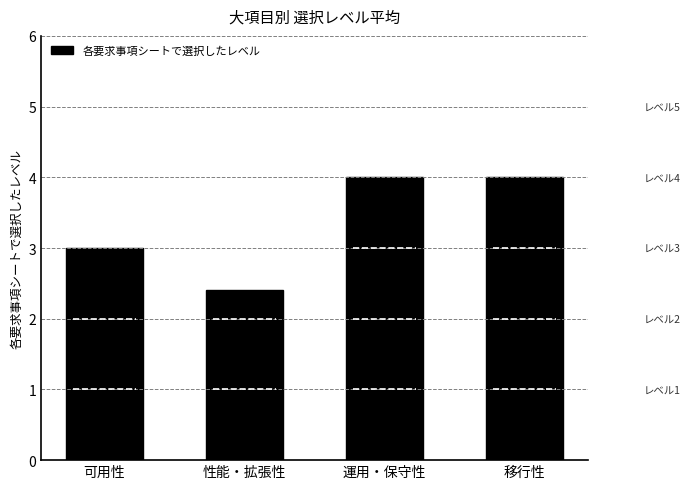

What is the sum of all values?

13.4